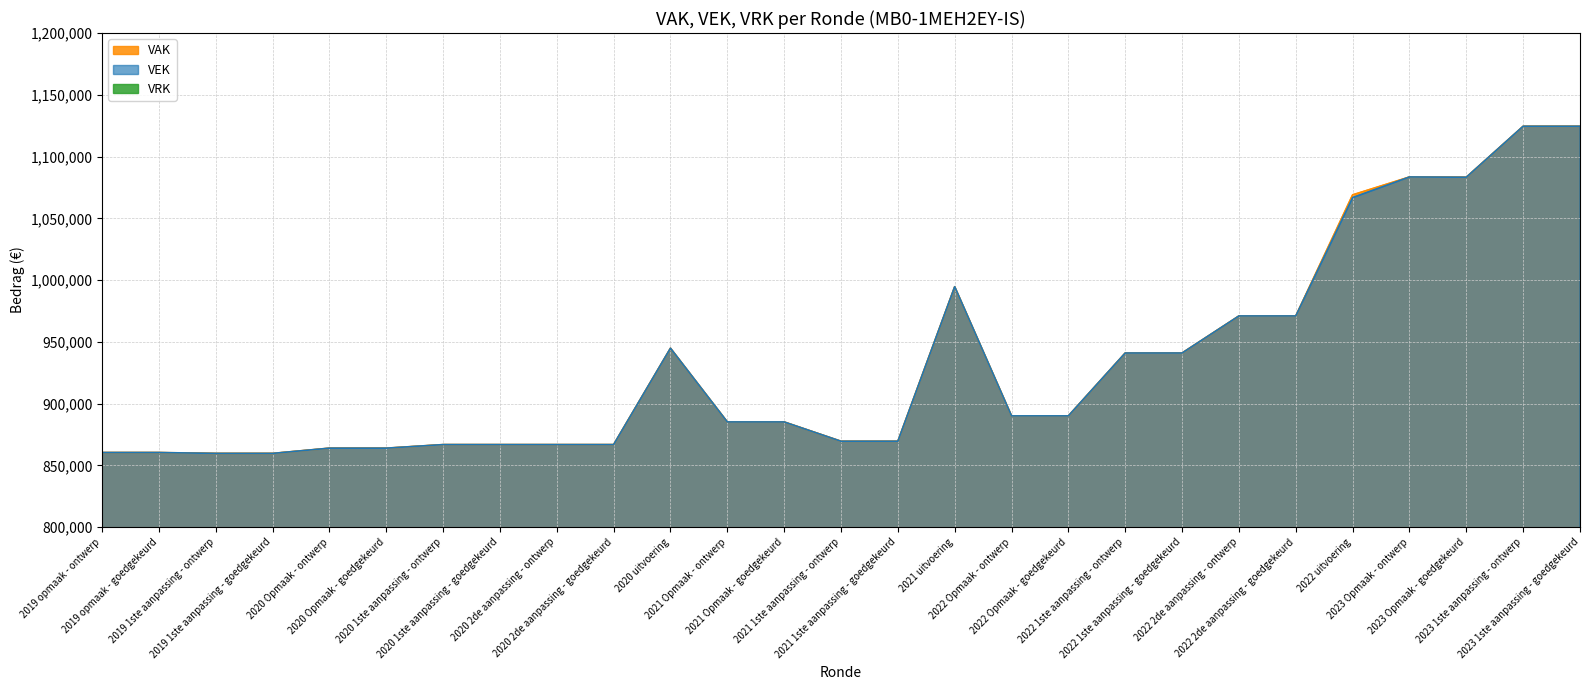

At which category is the sum across all series the highest?

2023 1ste aanpassing - ontwerp